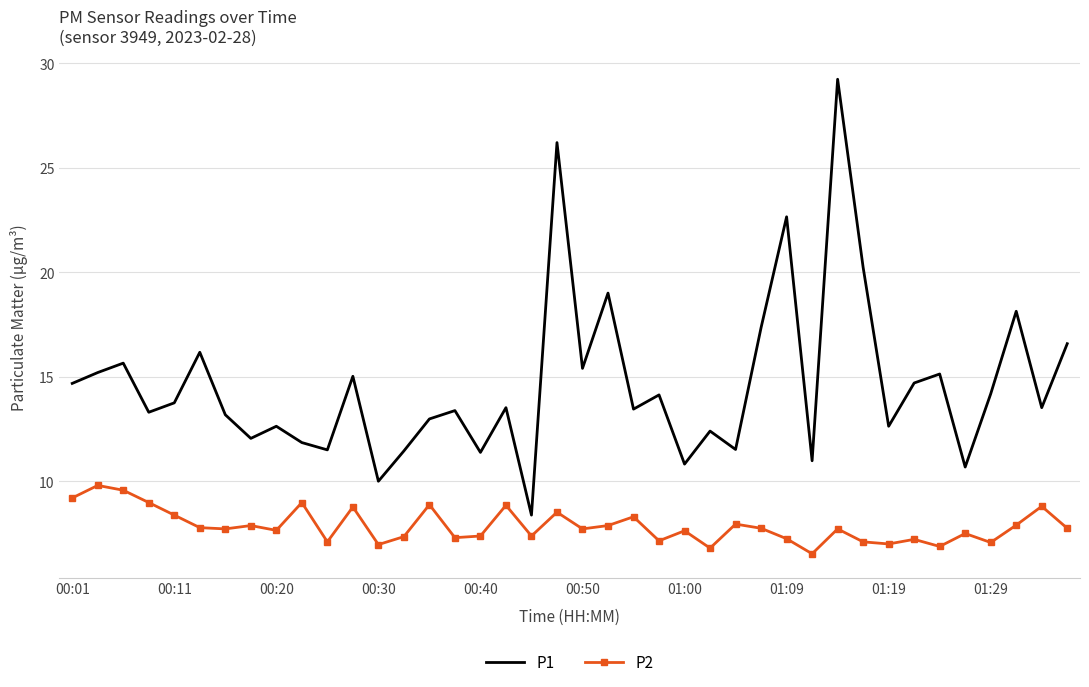

What is the sum of all P1 values?

585.0